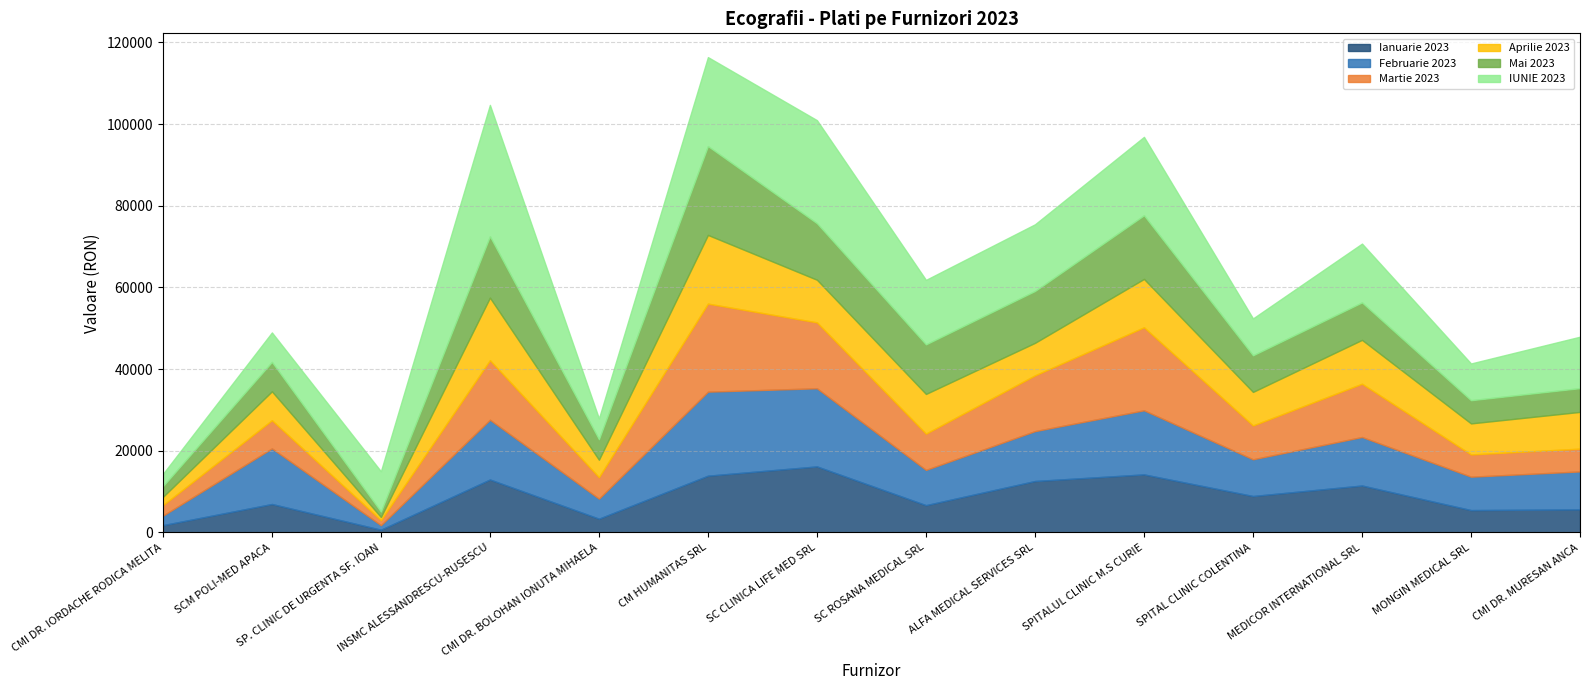

How many lines are shown in the chart?

6